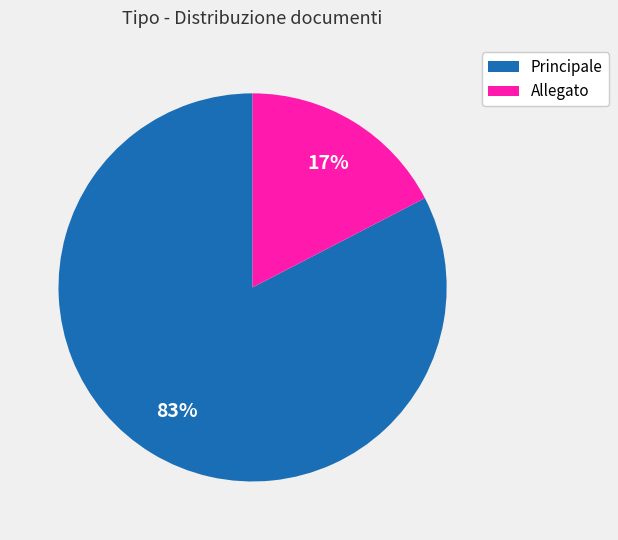

Does any single category account for the majority?

Yes